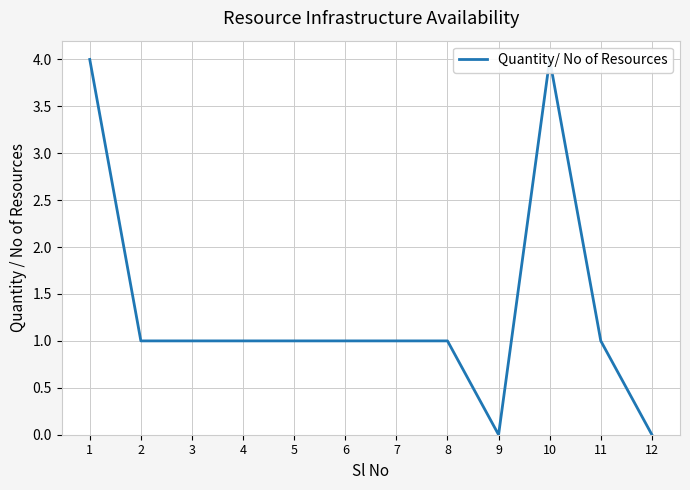

Which label corresponds to the largest value in the chart?

1